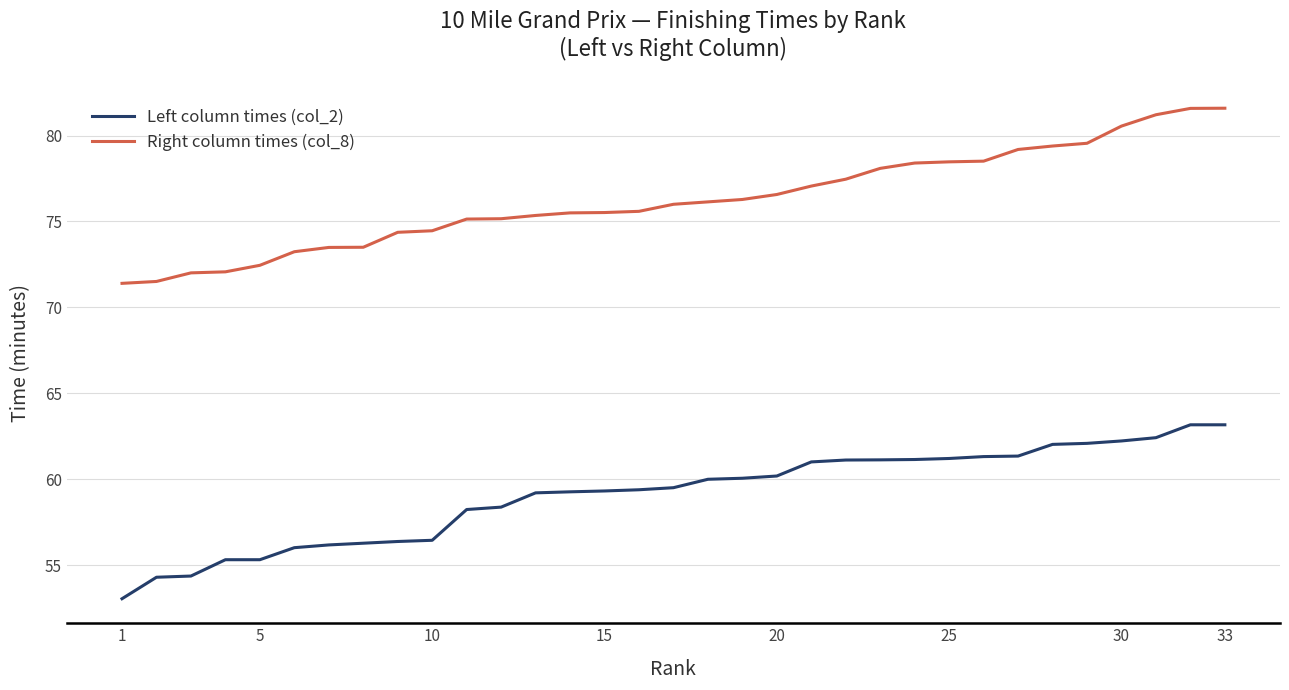

What are all the series names shown in the legend?

Left column times (col_2), Right column times (col_8)